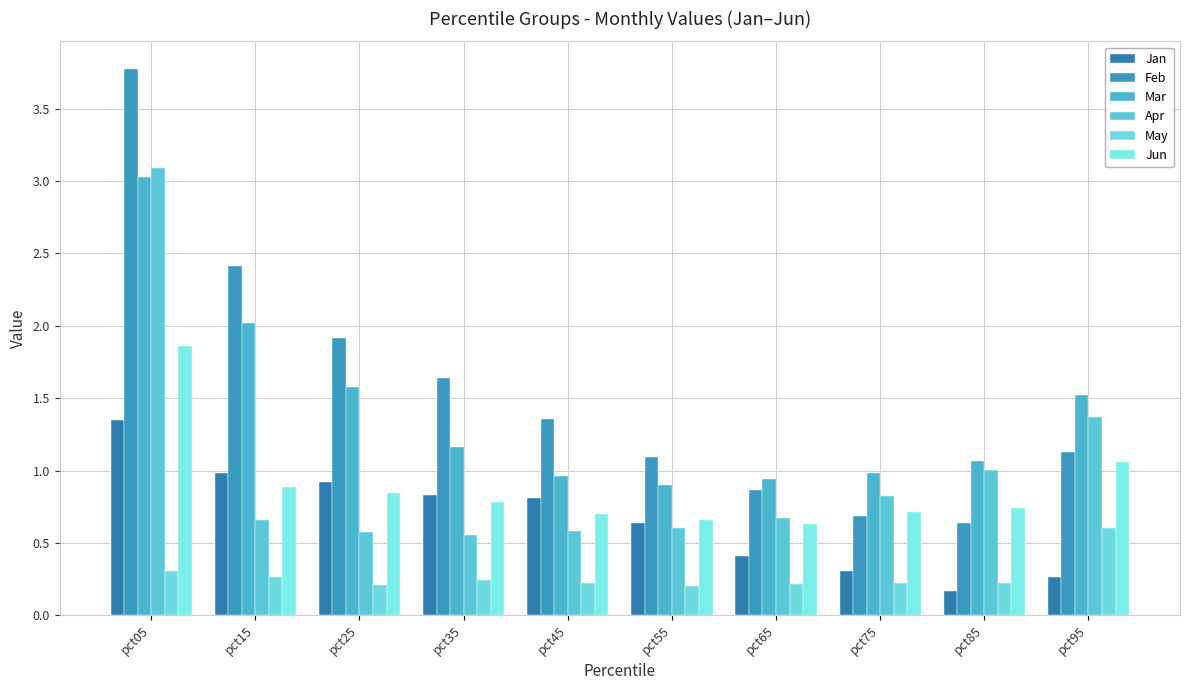

What is the difference between the second highest and minimum values in the May series?

0.1